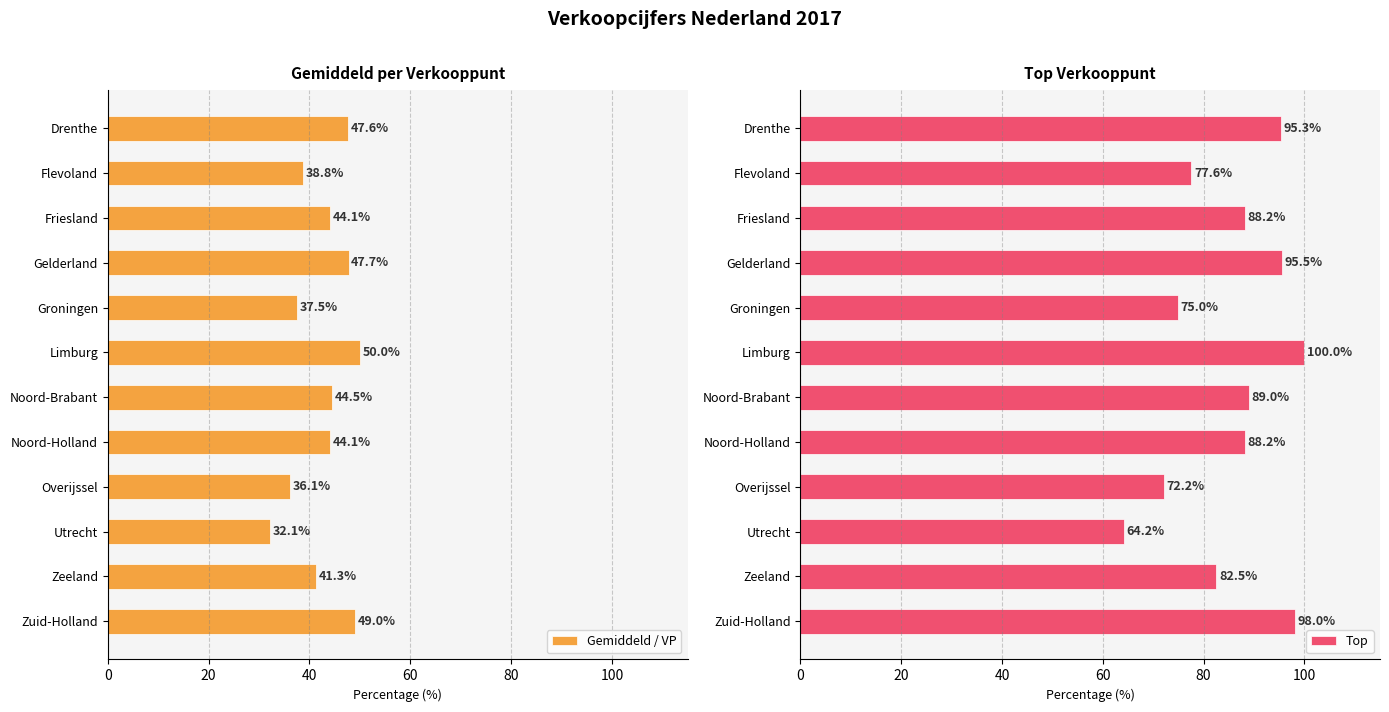

What is the difference between the maximum and second lowest values in the Top series?

27.8